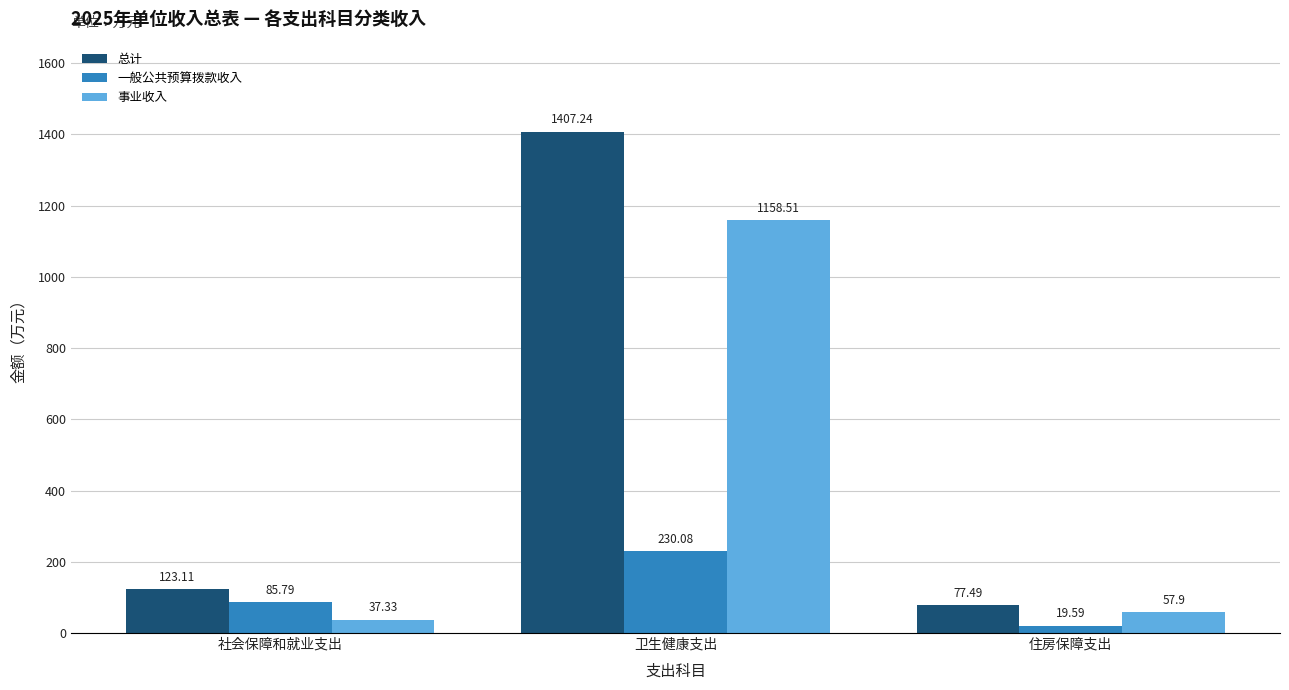

Which series has the largest total across all categories?

总计